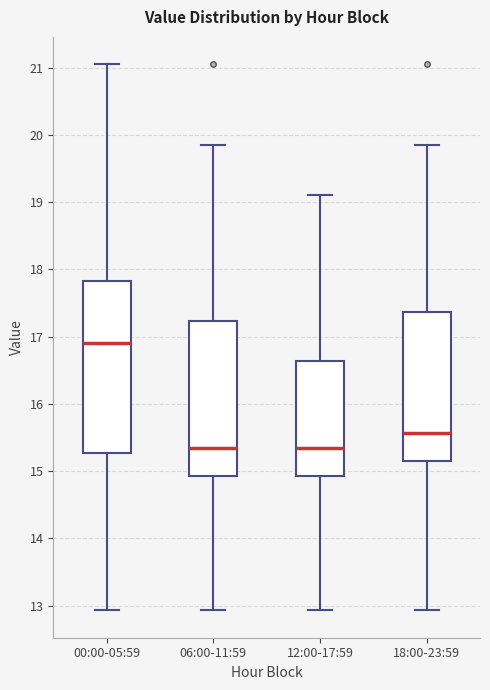

Which box is the tallest, from its lower edge to its upper edge?

00:00-05:59